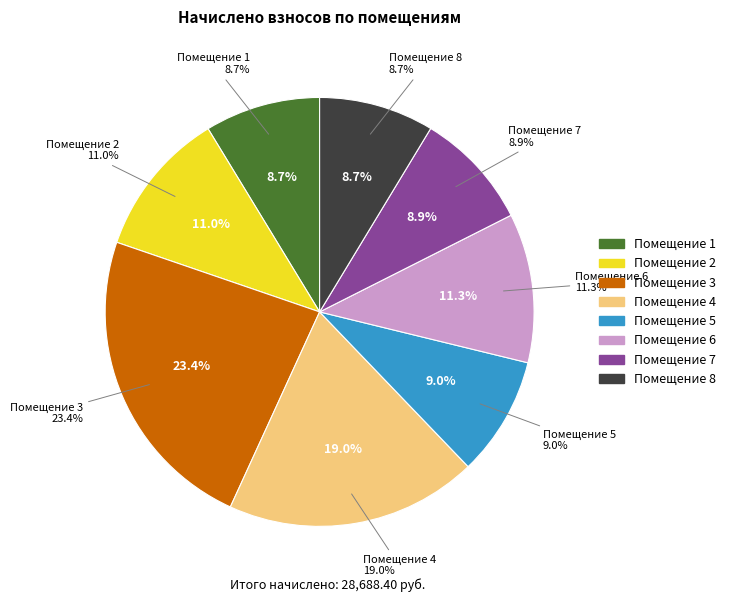

To the nearest percent, what portion does 3 represent?

23%